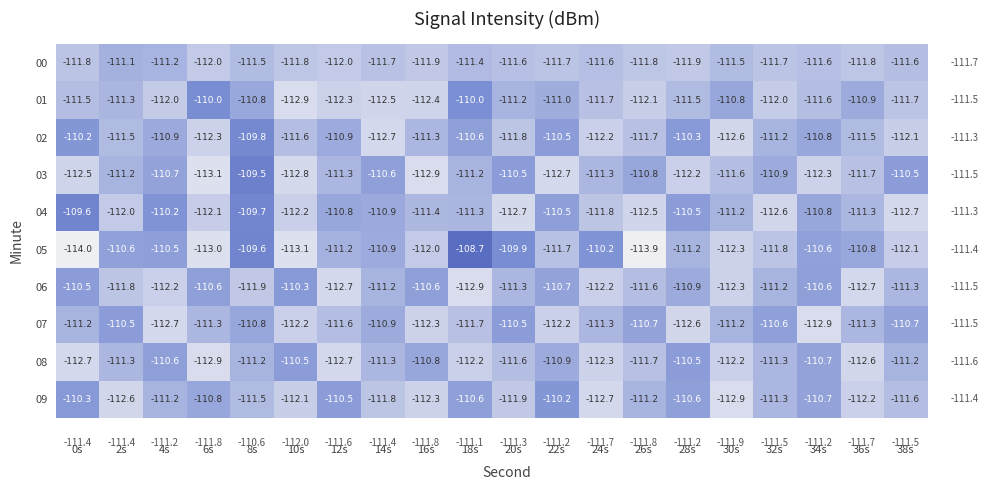

What is the spread (max minus min) of values at 30s?

2.1